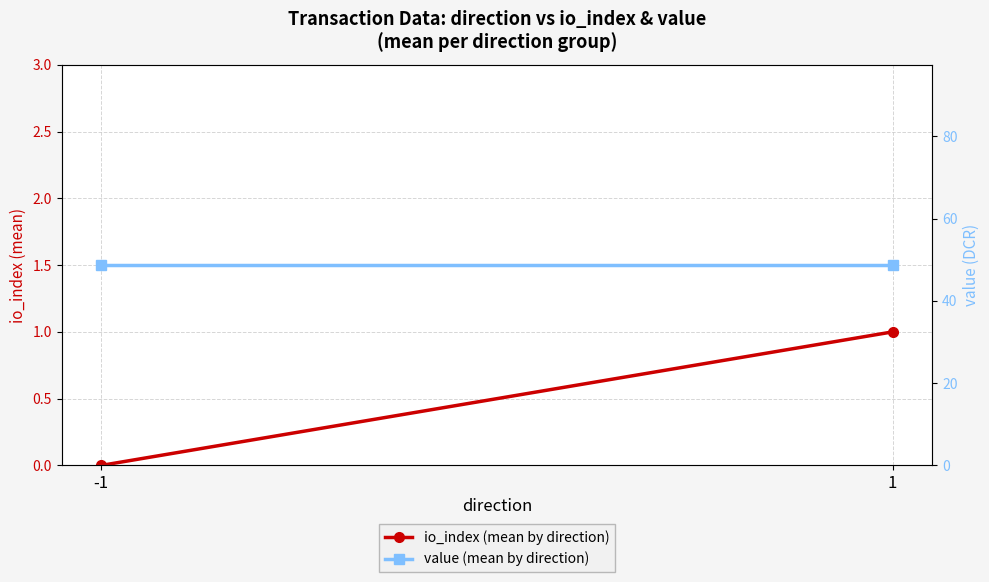

What is the average value of the io_index (mean by direction) series?

0.5